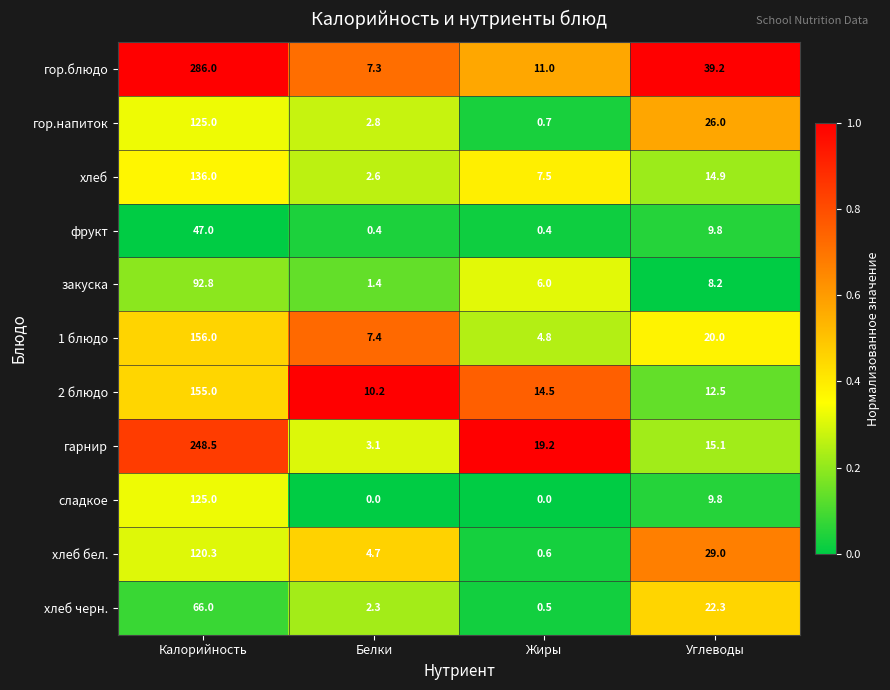

Is it true that 1 блюдо equals 4.8 at Жиры?

True